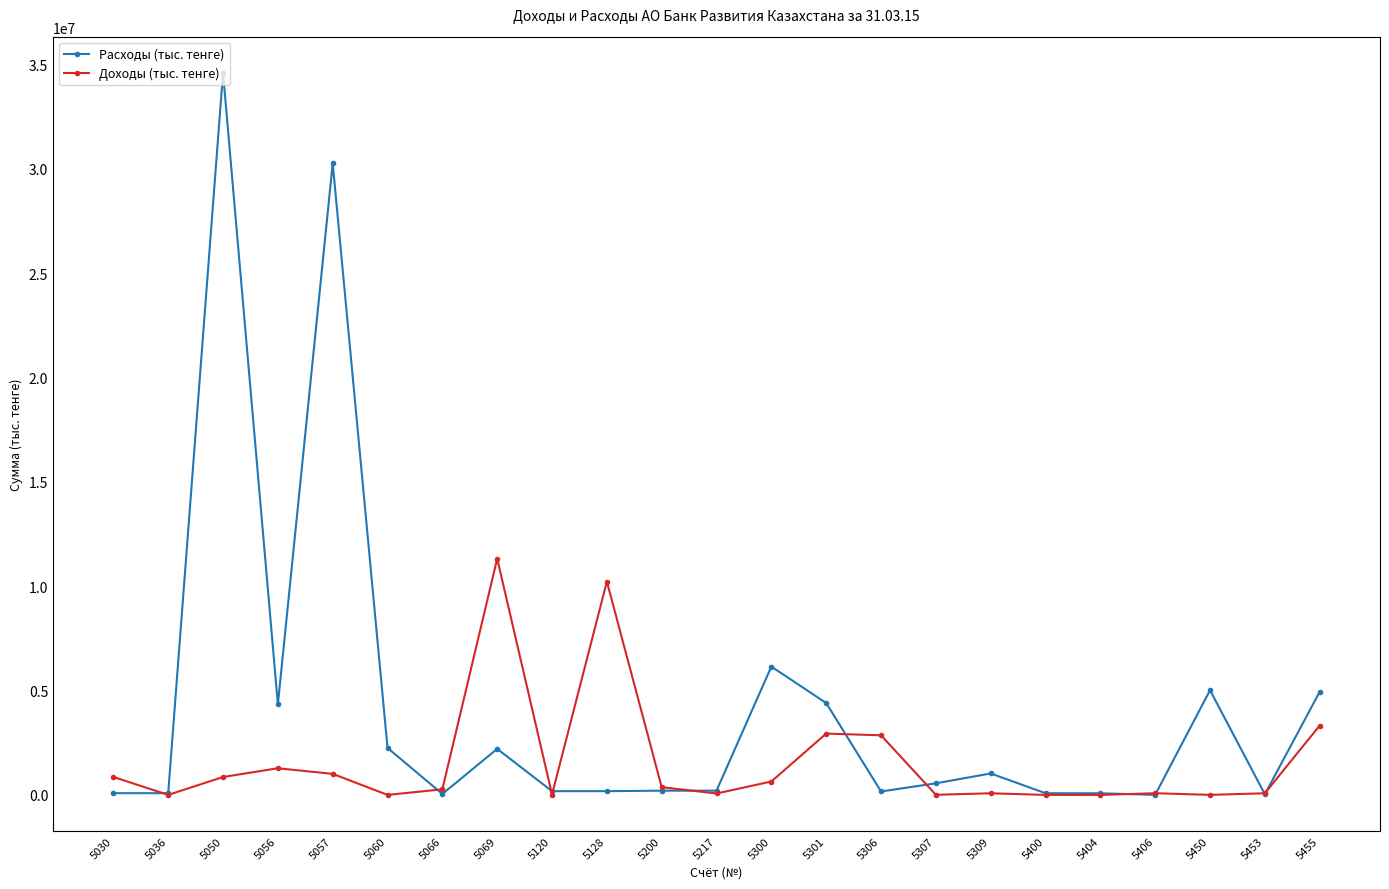

What is the value of the Доходы (тыс. тенге) point at the 17th from the left?

77411